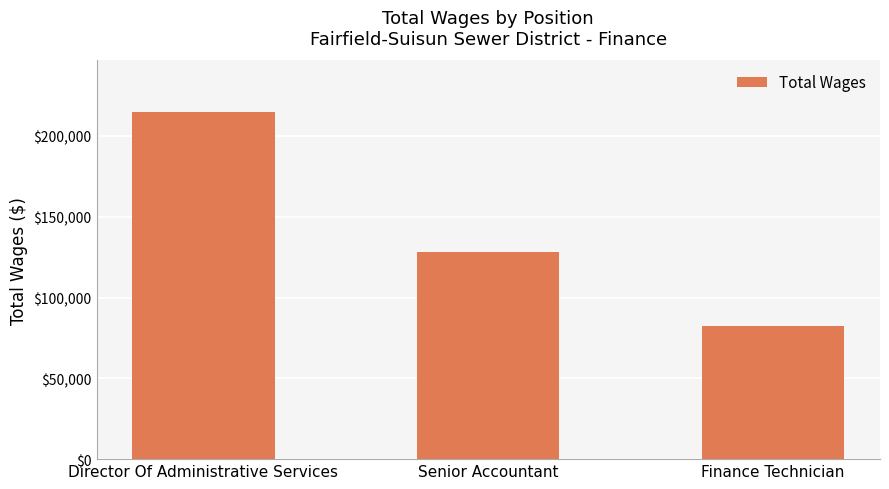

At which label does the data first exceed 128403?

Director Of Administrative Services